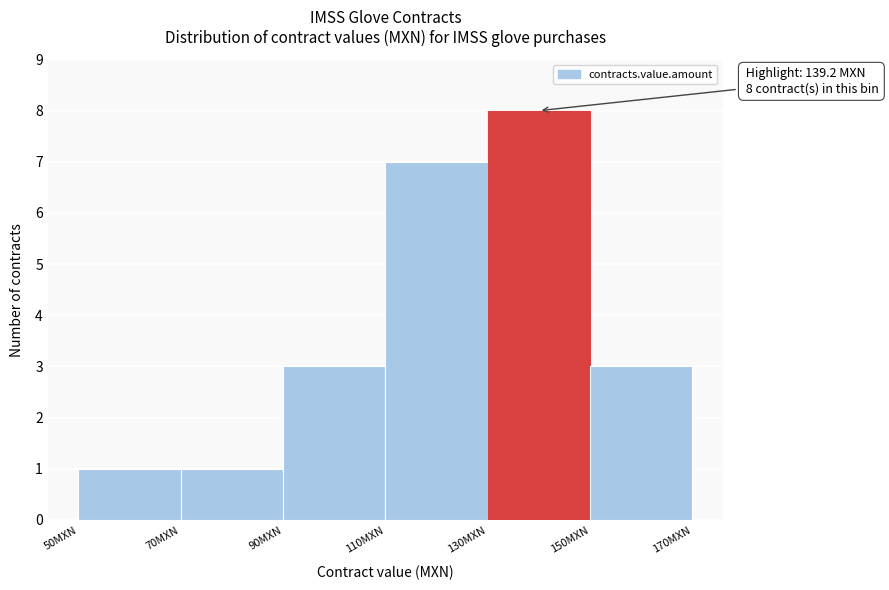

Which range on the x-axis has the tallest bar?

130 to 150